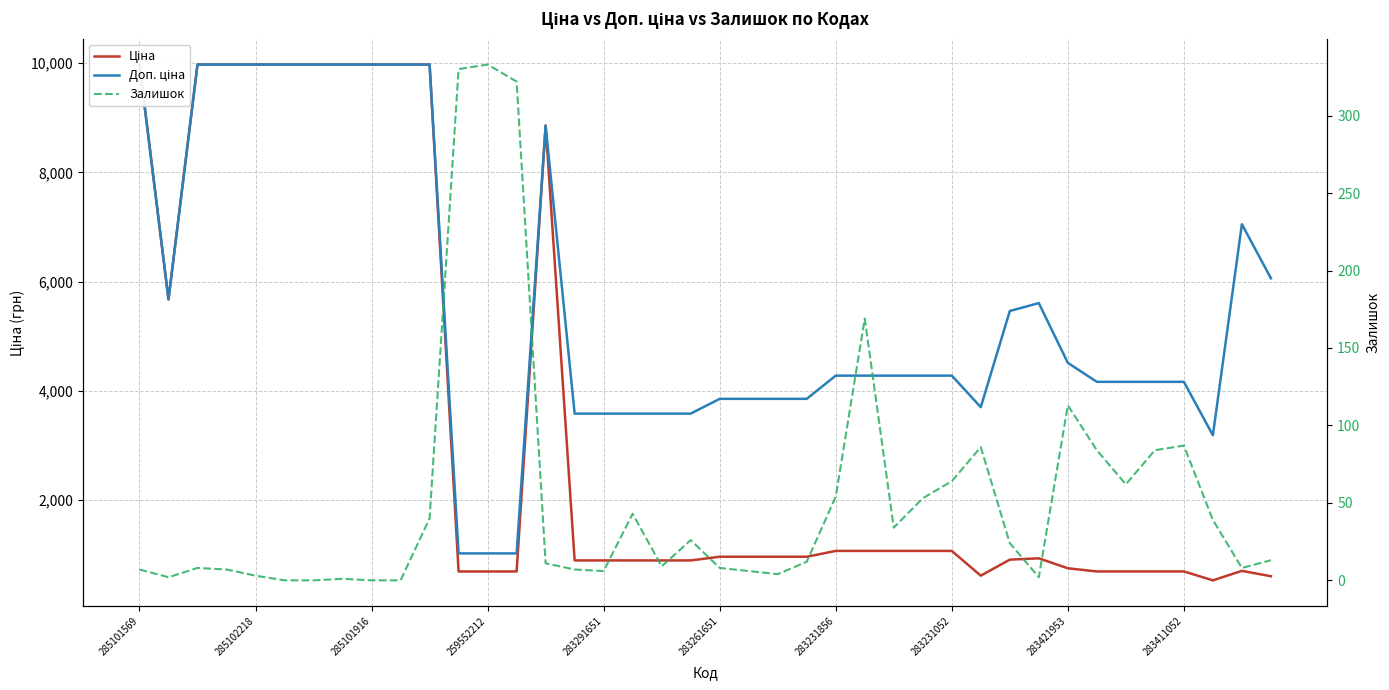

What is the difference between the maximum and minimum values in the Ціна series?

9443.7